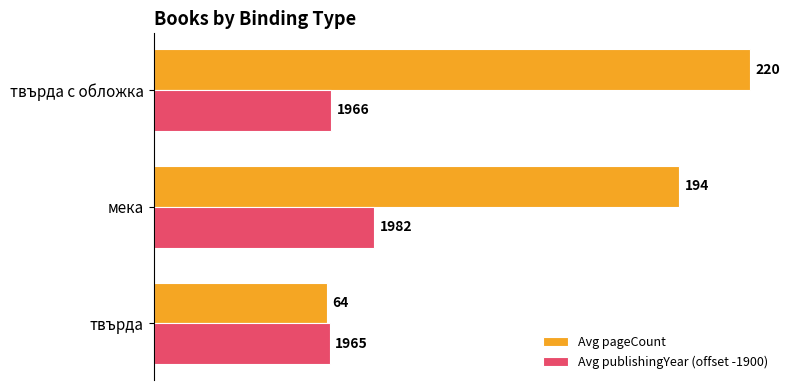

What is the difference between the maximum and minimum values in the Avg publishingYear (offset -1900) series?

16.5